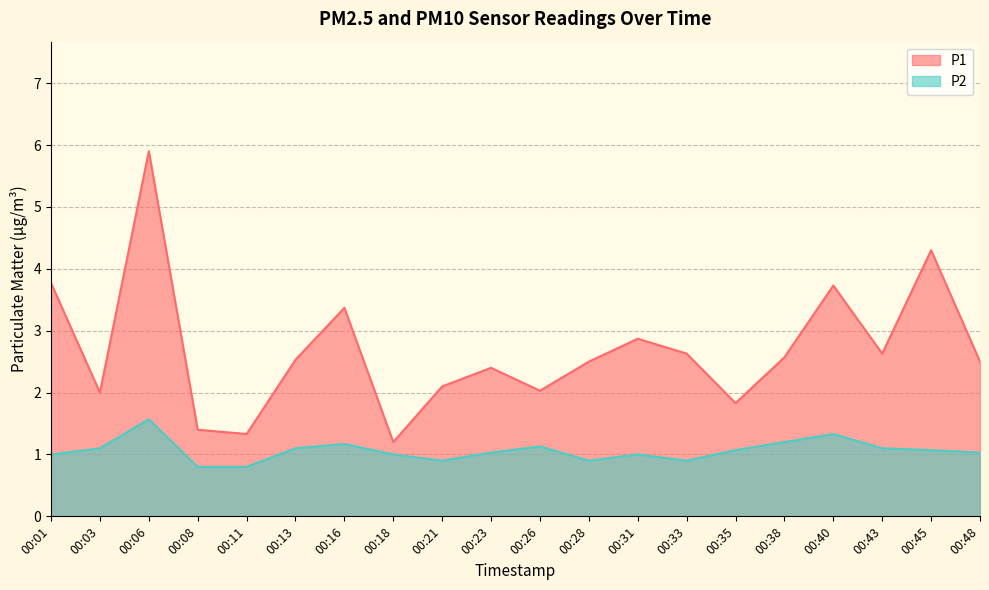

What is the value of the P2 point at the 5th from the left?

0.8